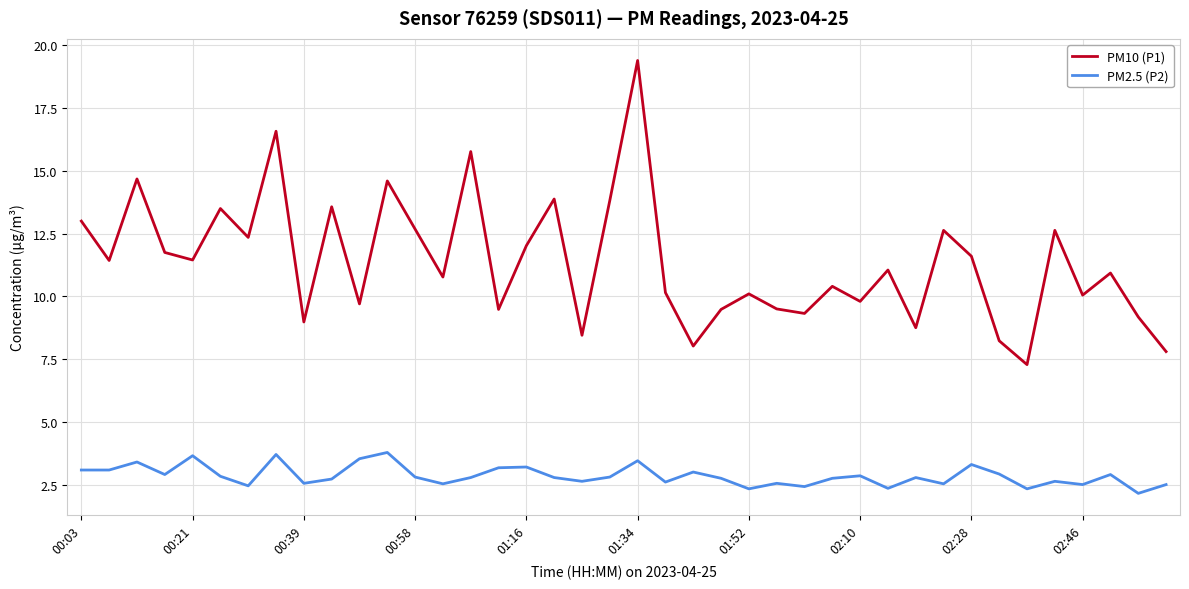

True or false: PM10 (P1) and PM2.5 (P2) cross at least once.

False